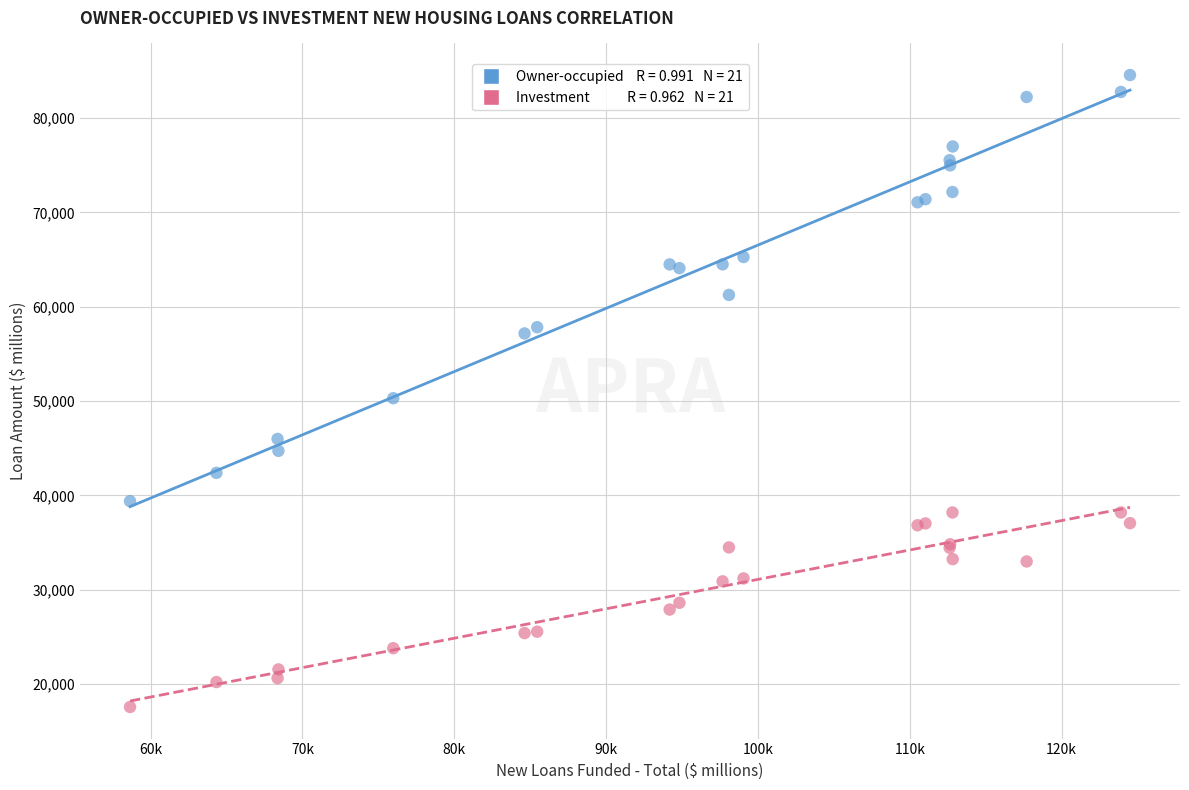

Across all series, what Y value is closest to 51061?

50295.8